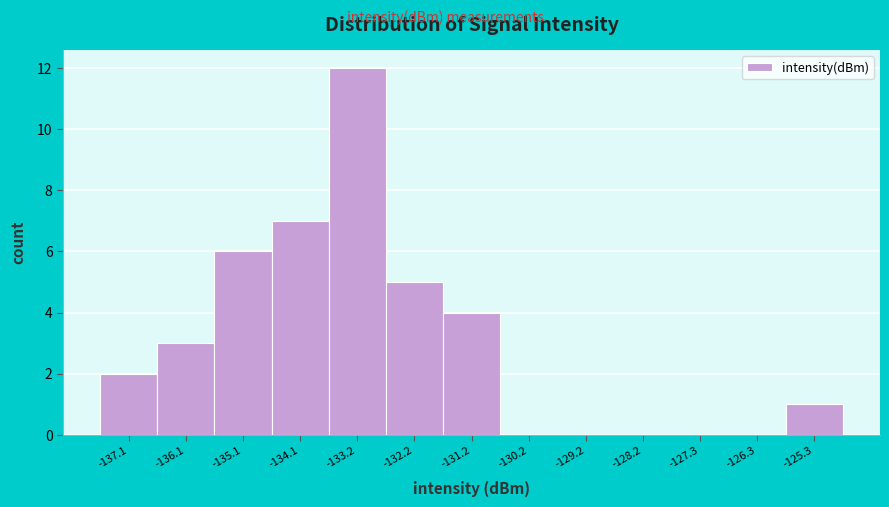

Reading left to right, list every bar in this chart as the range it spans on the x-axis followed by its height. Neither the bar edges nor the heights are printed on the chart, so give them approximately, as read against the axes.

-137.6 to -136.6: 2
-136.6 to -135.6: 3
-135.6 to -134.6: 6
-134.6 to -133.6: 7
-133.6 to -132.7: 12
-132.7 to -131.7: 5
-131.7 to -130.7: 4
-130.7 to -129.7: 0
-129.7 to -128.7: 0
-128.7 to -127.7: 0
-127.7 to -126.8: 0
-126.8 to -125.8: 0
-125.8 to -124.8: 1